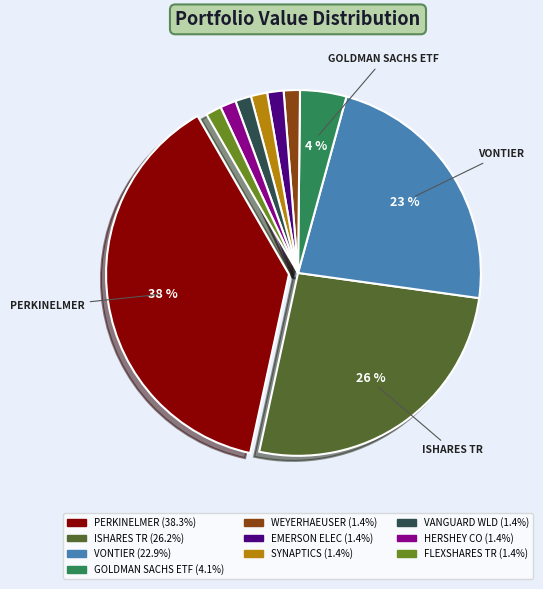

To the nearest percent, what is the average slice percentage?

10%